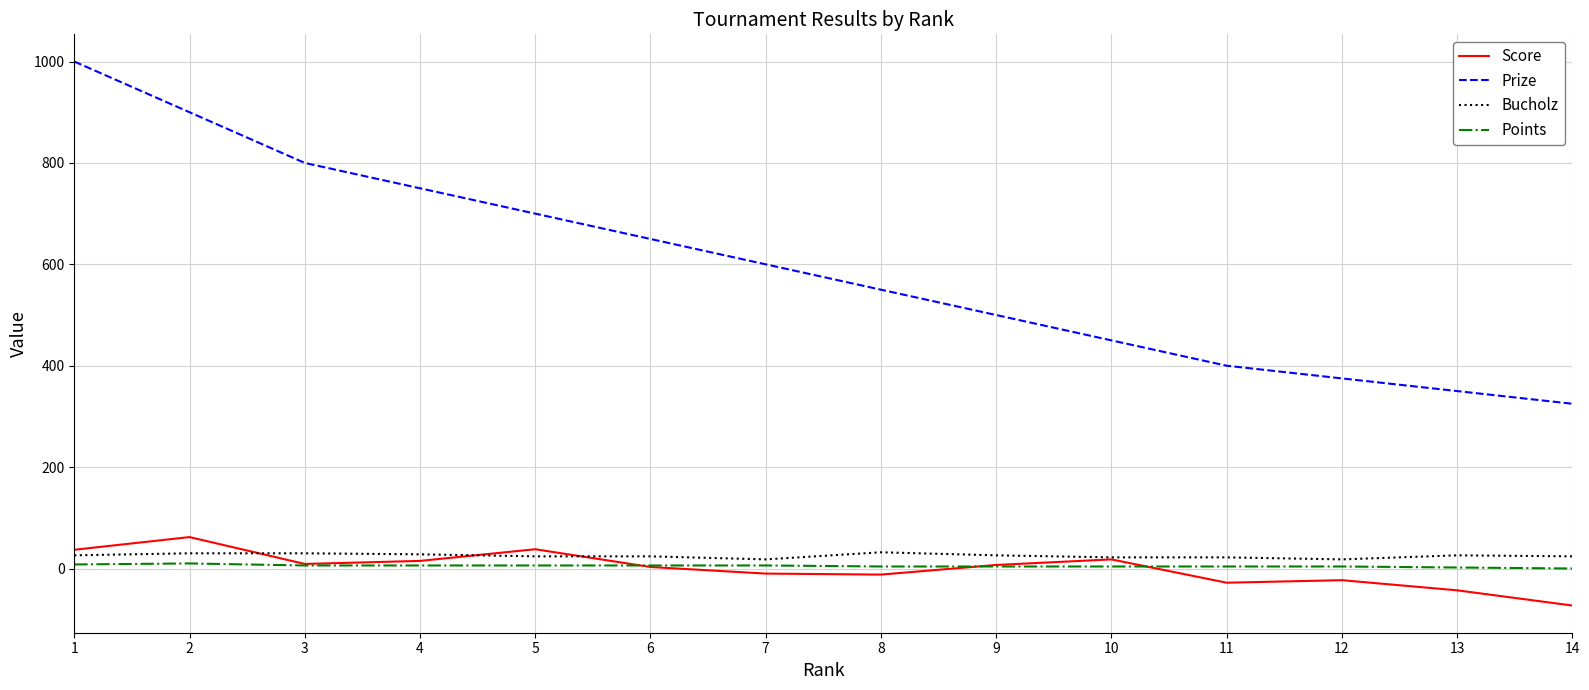

Between 7 and 12, which series saw the biggest shift?

Prize